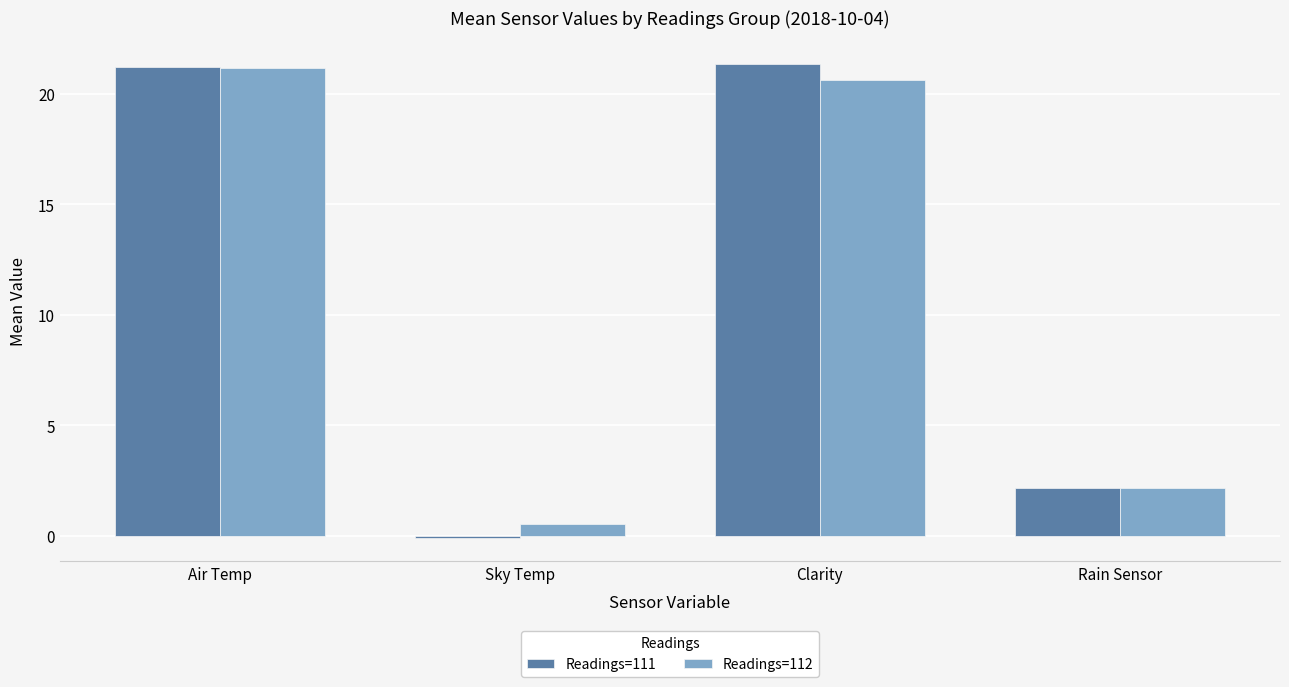

At which category is the sum across all series the highest?

Air Temp